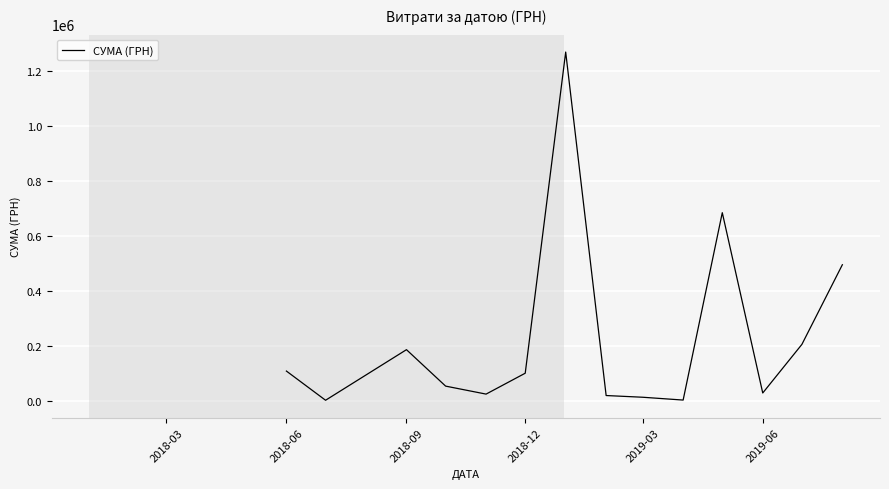

What is the maximum value shown in the chart?

1267131.4